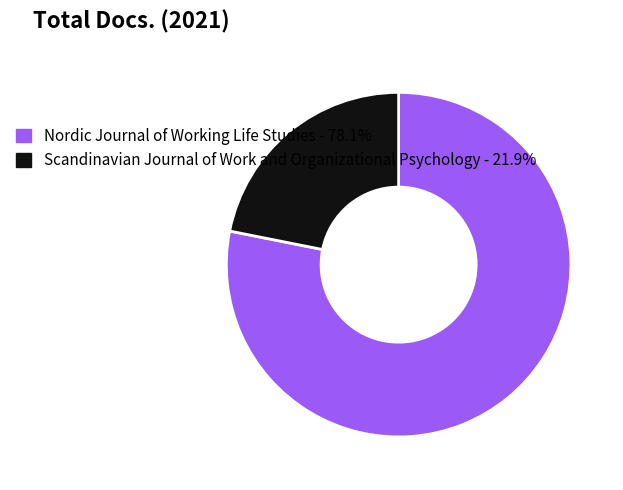

Is it true that Nordic Journal of Working Life Studies is 78% of the pie?

True